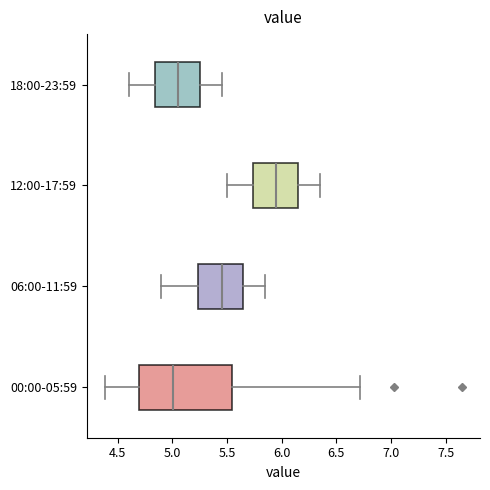

Where is the left edge of the box for 06:00-11:59 on the x-axis? The values are not printed on the chart, so give them approximately, as read against the axis.

5.25